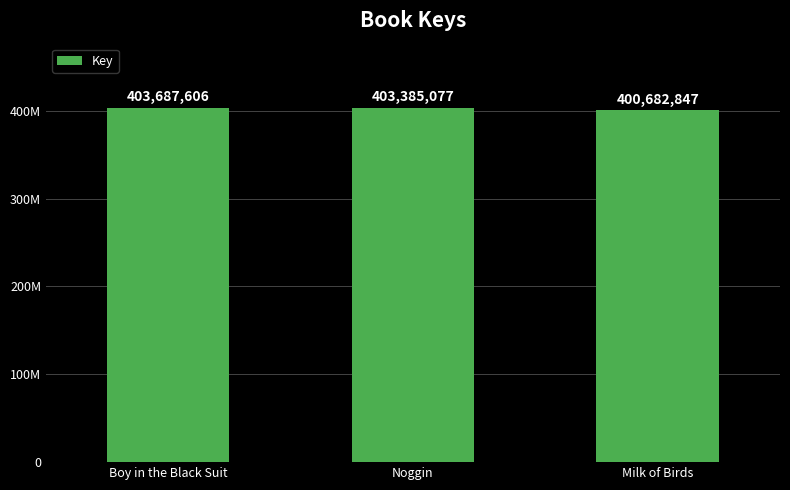

Where is the data nearest to the value 402185226?

Noggin